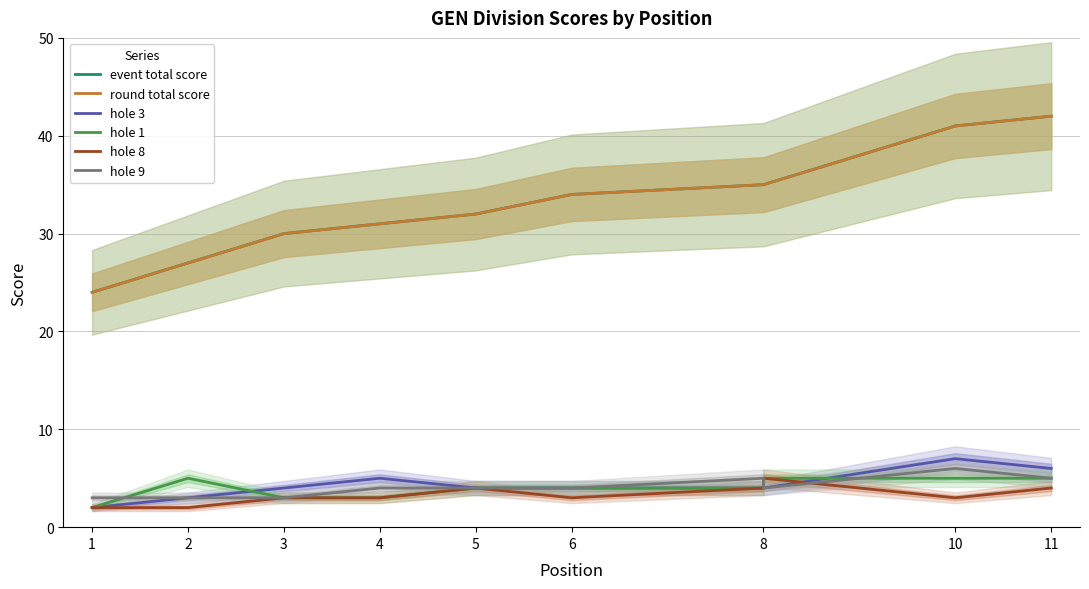

How many data points in round total score are less than 34?

5